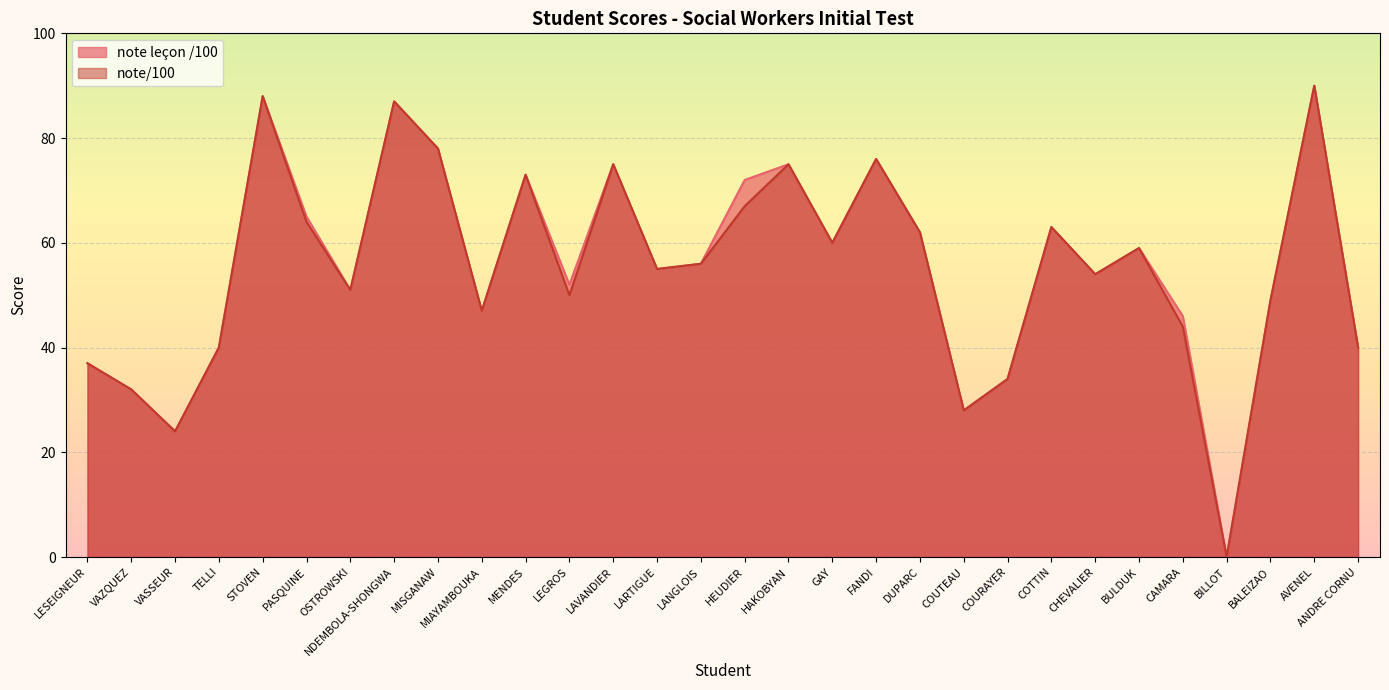

Reading left to right, transcribe all the data shown in this chart.

note leçon /100: LESEIGNEUR=37	VAZQUEZ=32	VASSEUR=24	TELLI=40	STOVEN=88	PASQUINE=65	OSTROWSKI=51	NDEMBOLA-SHONGWA=87	MISGANAW=78	MIAYAMBOUKA=47	MENDES=73	LEGROS=52	LAVANDIER=75	LARTIGUE=55	LANGLOIS=56	HEUDIER=72	HAKOBYAN=75	GAY=60	FANDI=76	DUPARC=62	COUTEAU=28	COURAYER=34	COTTIN=63	CHEVALIER=54	BULDUK=59	CAMARA=46	BILLOT=0	BALEIZAO=49	AVENEL=90	ANDRE CORNU=40
note/100: LESEIGNEUR=37	VAZQUEZ=32	VASSEUR=24	TELLI=40	STOVEN=88	PASQUINE=64	OSTROWSKI=51	NDEMBOLA-SHONGWA=87	MISGANAW=78	MIAYAMBOUKA=47	MENDES=73	LEGROS=50	LAVANDIER=75	LARTIGUE=55	LANGLOIS=56	HEUDIER=67	HAKOBYAN=75	GAY=60	FANDI=76	DUPARC=62	COUTEAU=28	COURAYER=34	COTTIN=63	CHEVALIER=54	BULDUK=59	CAMARA=44	BILLOT=0	BALEIZAO=49	AVENEL=90	ANDRE CORNU=40